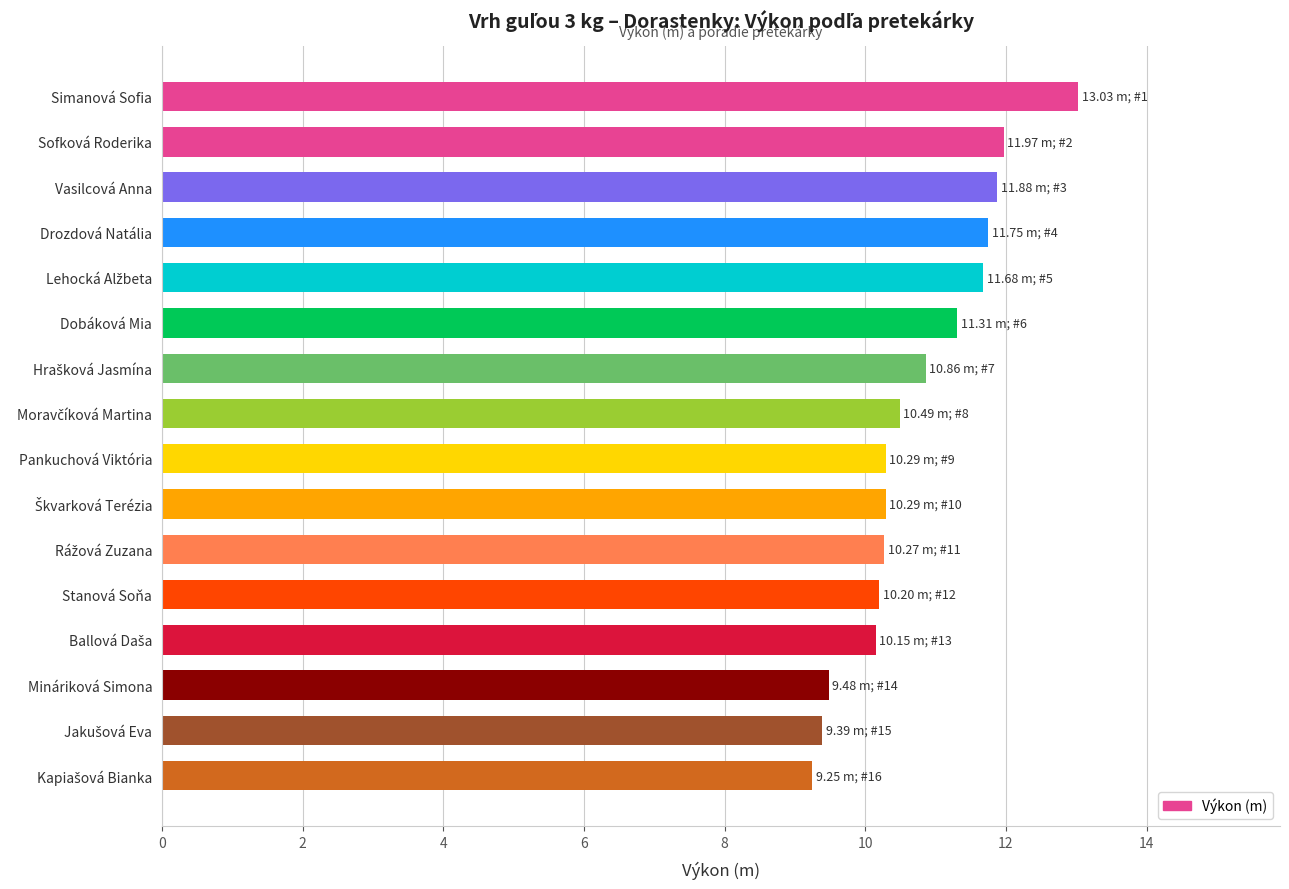

What is the approximate value at Vasilcová Anna?

11.9